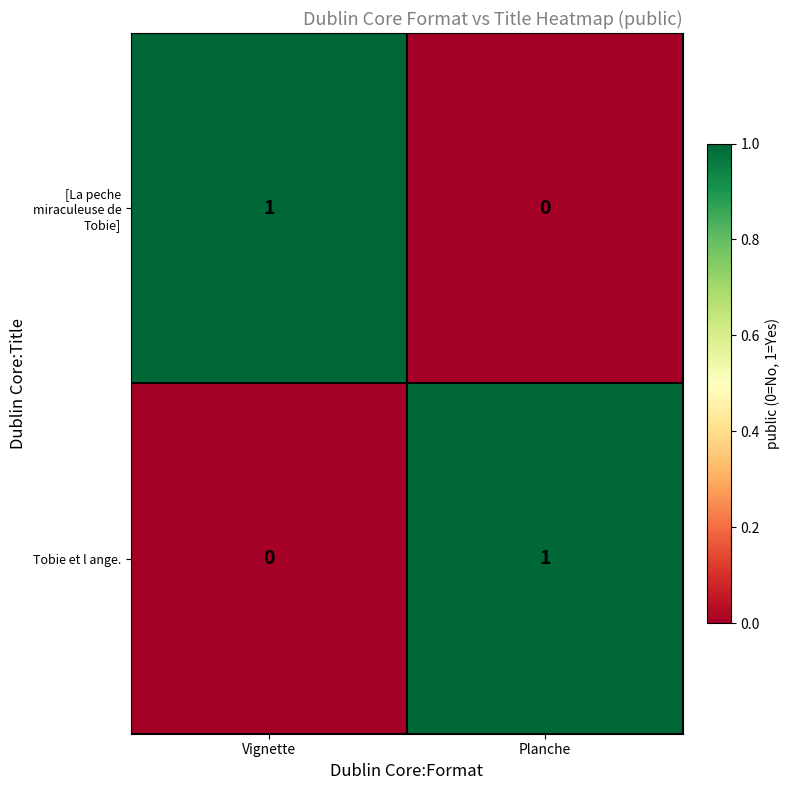

How many series are shown in this chart?

2